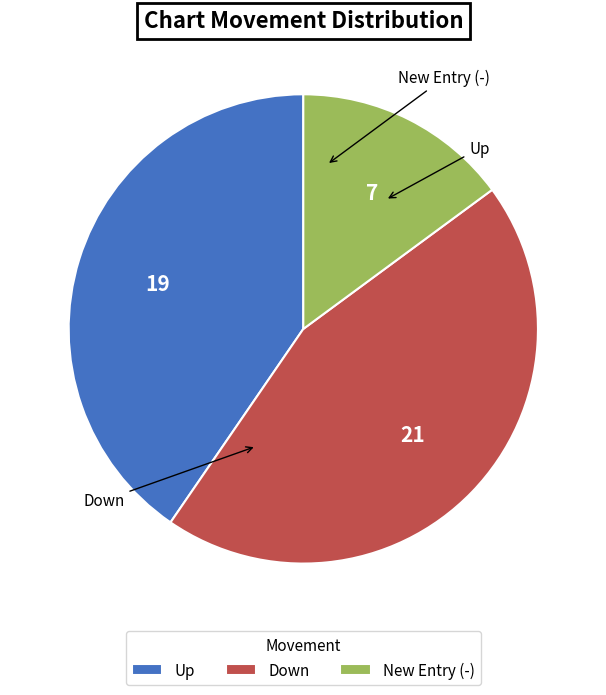

The Up slice represents 28% of the pie. True or false?

False